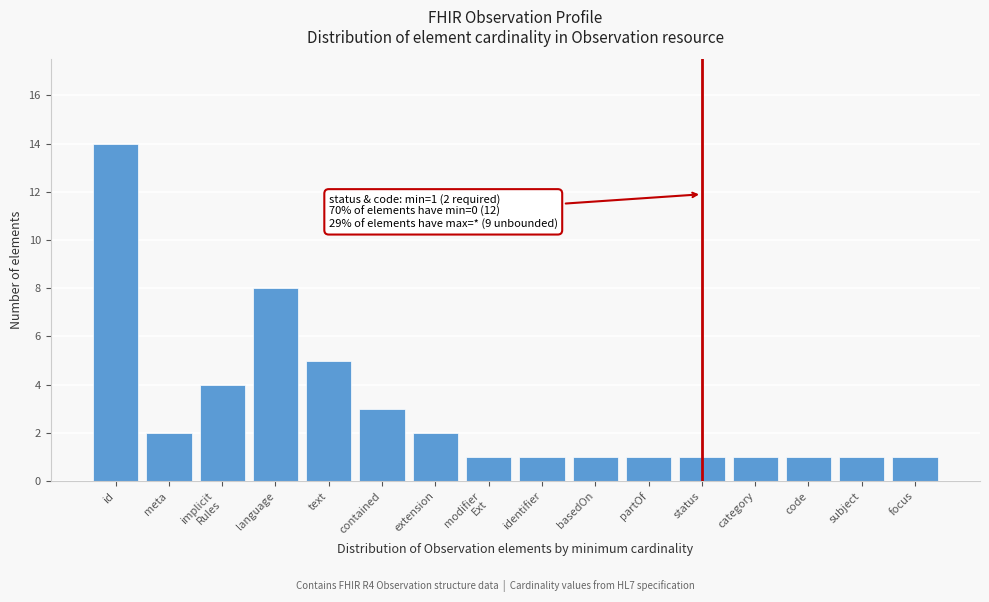

Reading right to left, list all the values displayed in this chart.

1	1	1	1	1	1	1	1	1	2	3	5	8	4	2	14